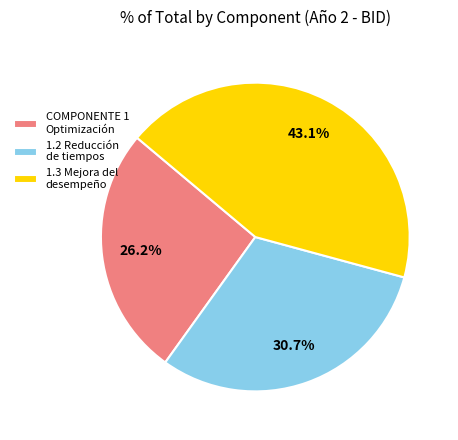

What portion of the pie excludes 1.2 Reducción de tiempos?

69.3%